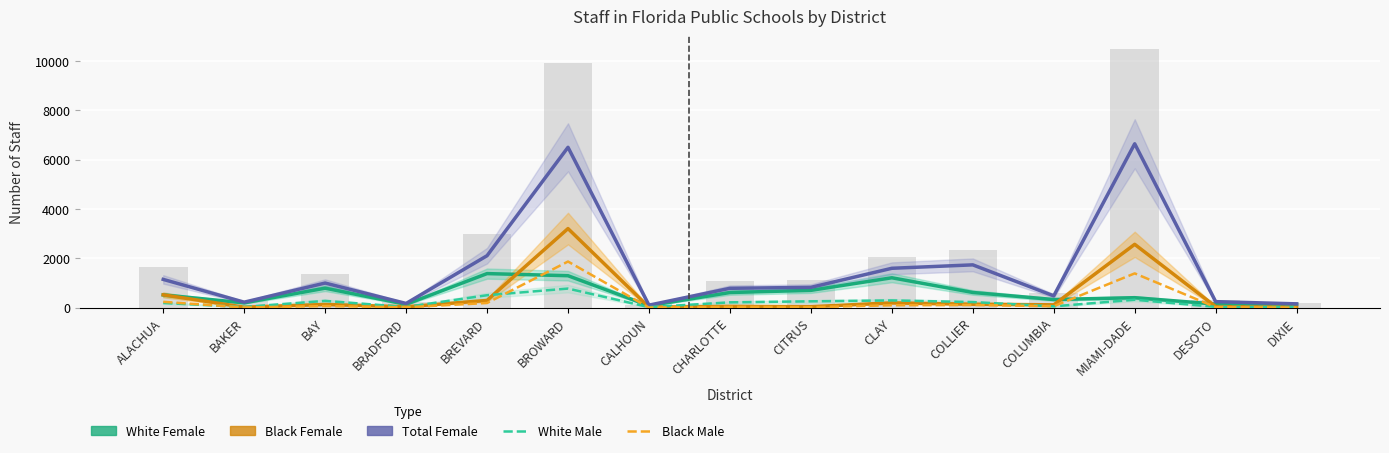

Rank the series by their maximum value, from highest to lowest.

Total Female, Black Female, Black Male, White Female, White Male